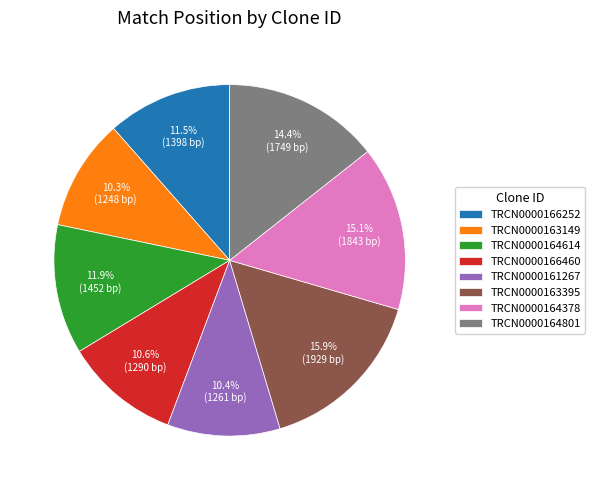

Is it true that TRCN0000164801 is 5% of the pie?

False